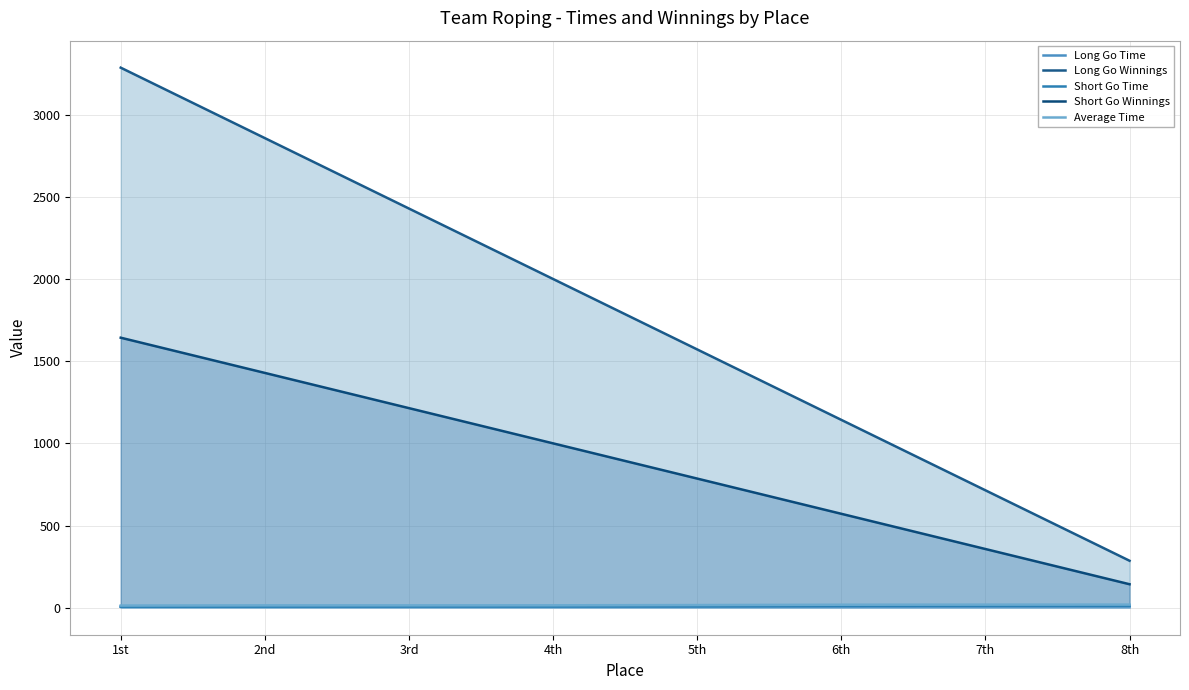

Which has a higher value, 6th or 1st?

6th